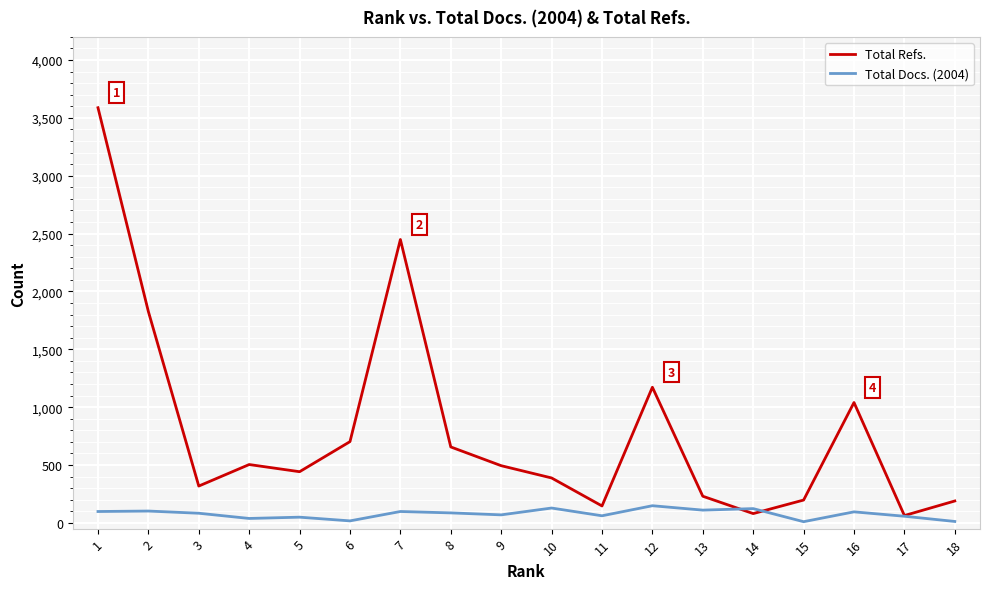

Which series has the largest range (max minus min)?

Total Refs.